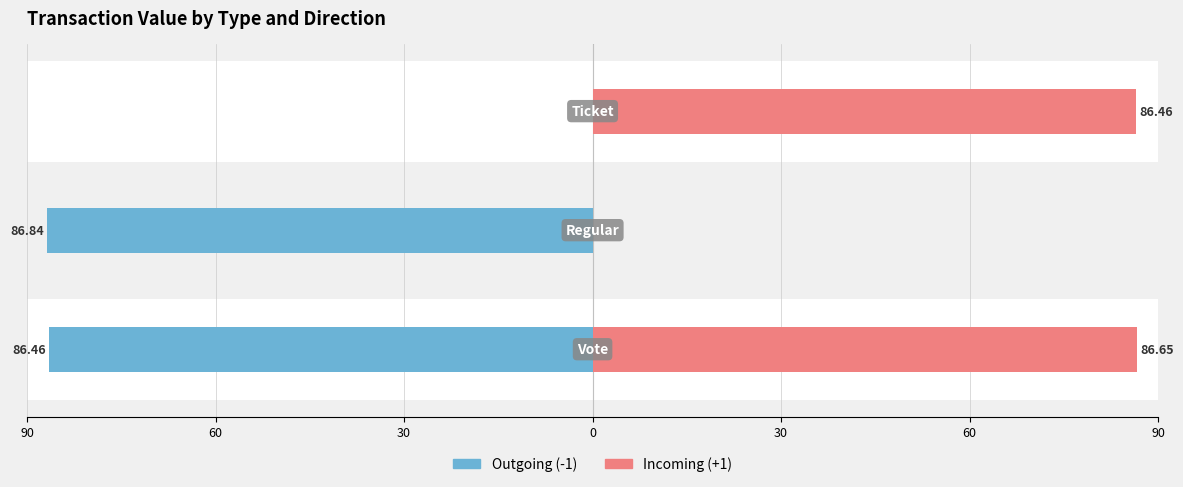

Which series has the largest range (max minus min)?

Outgoing (-1)